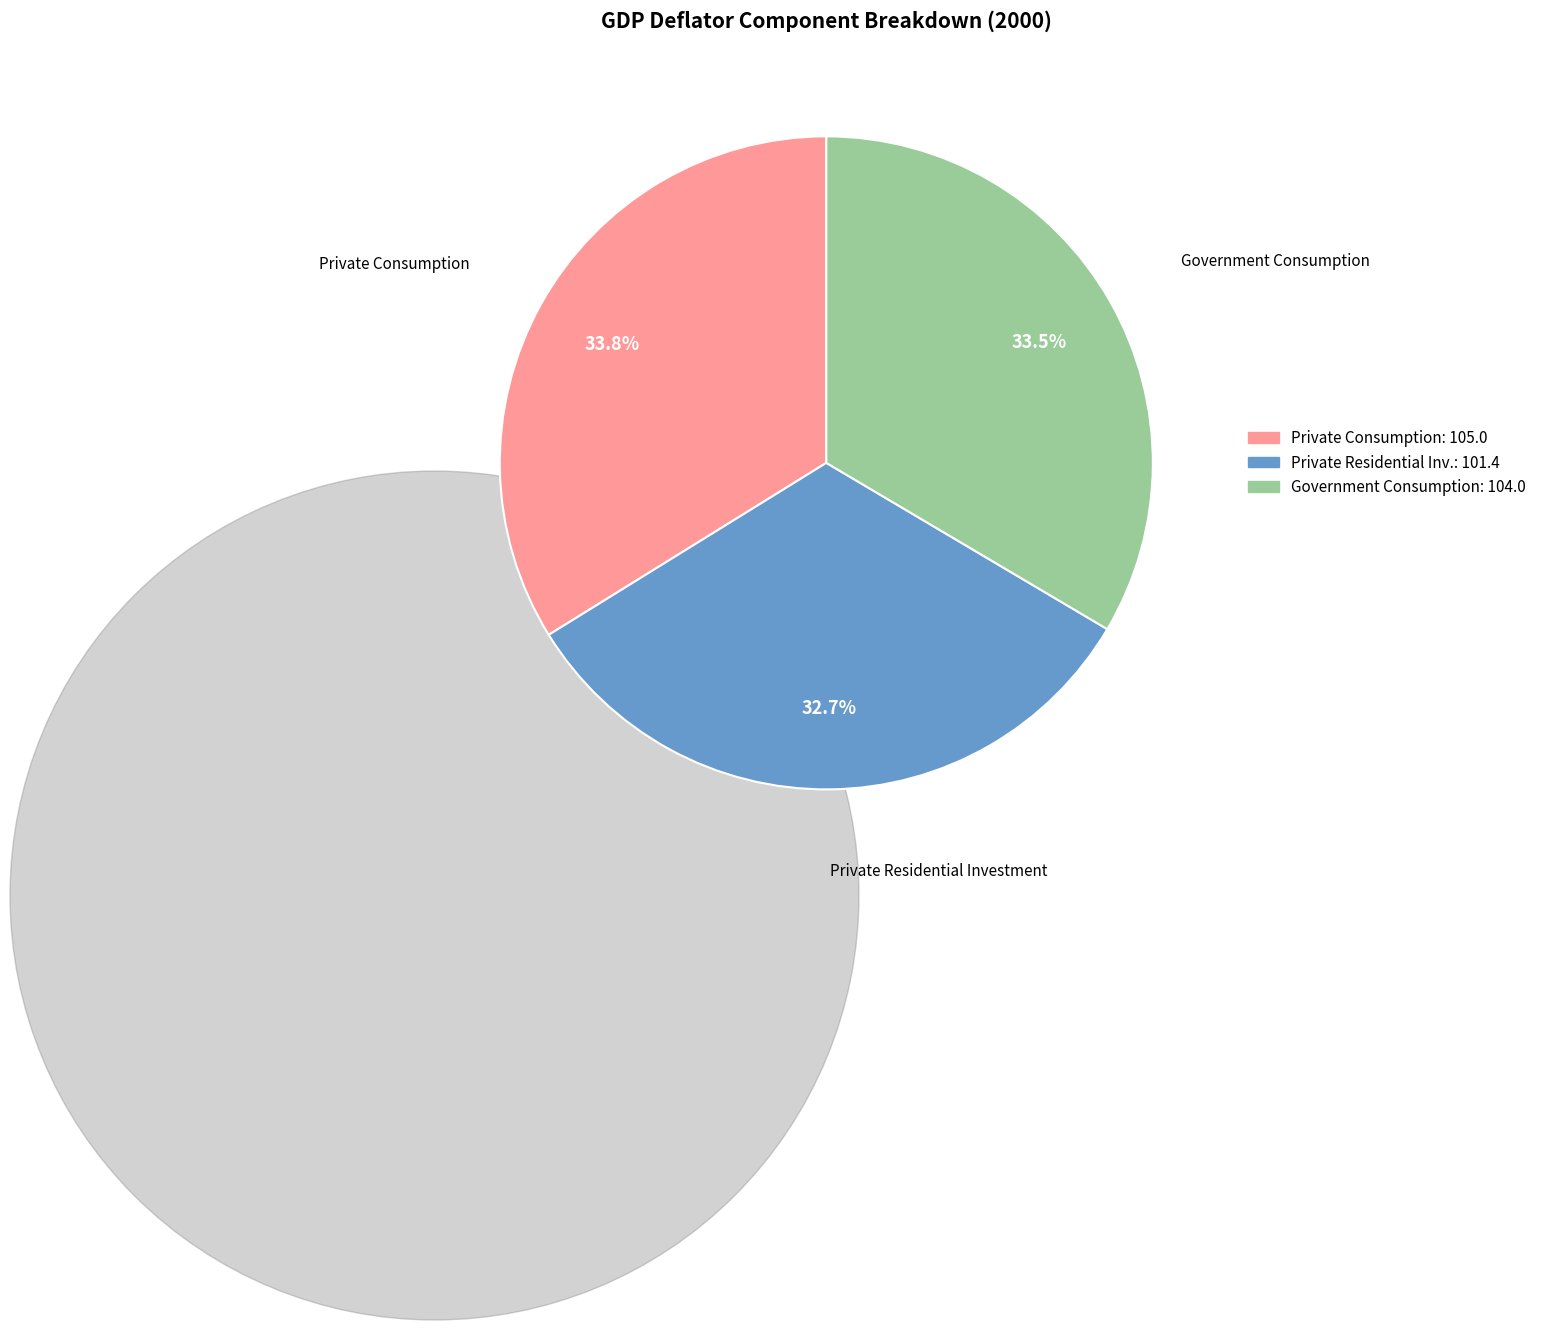

Is there a majority slice in this chart?

No